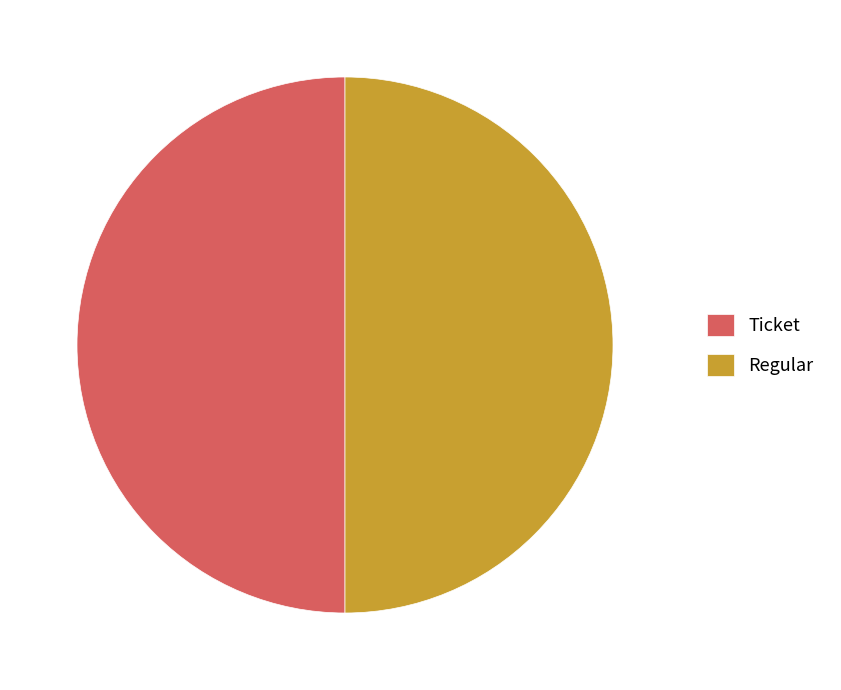

Approximately how many times larger is the value at Regular compared to Ticket?

1.0